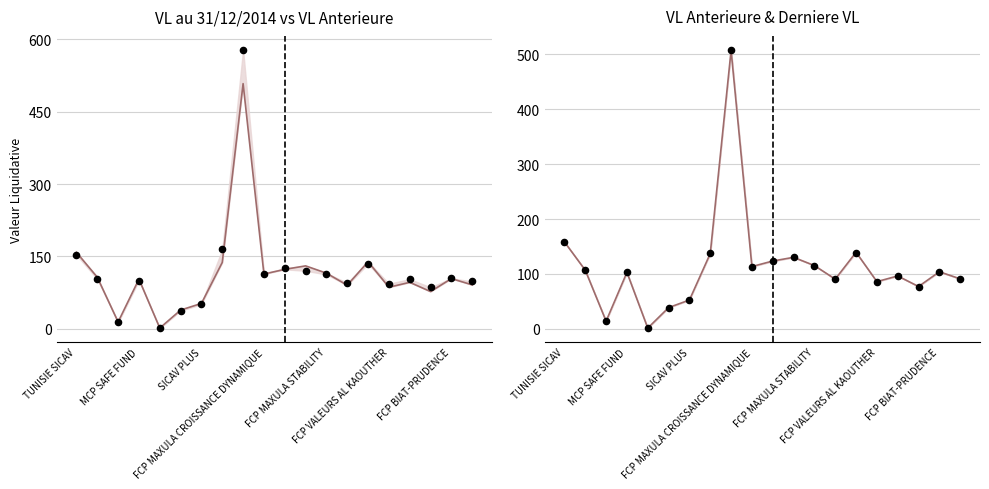

At which category is the sum across all series the highest?

8